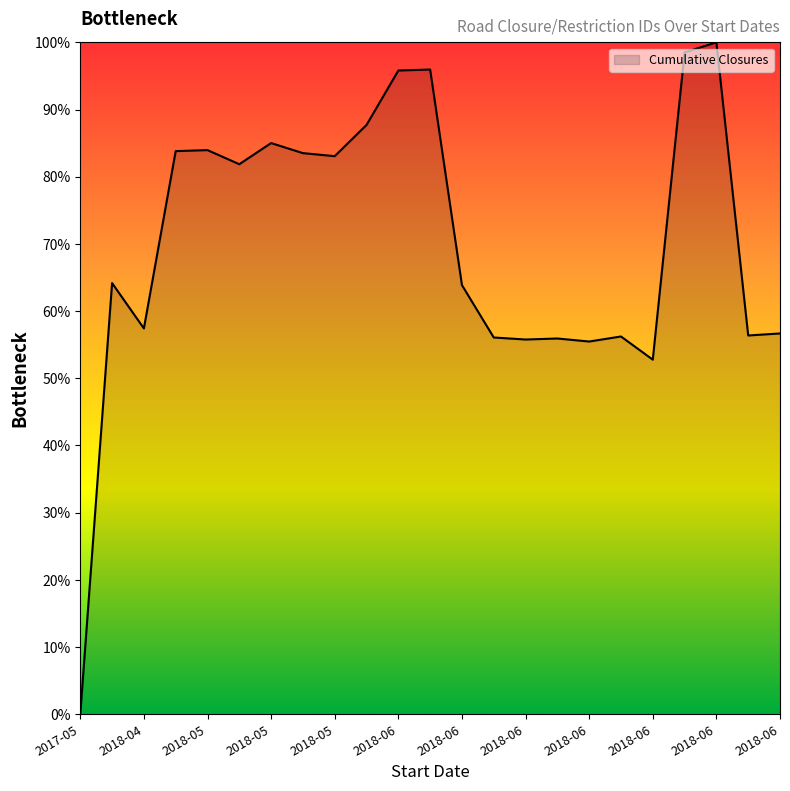

What is the difference between the maximum and minimum values?

100.0